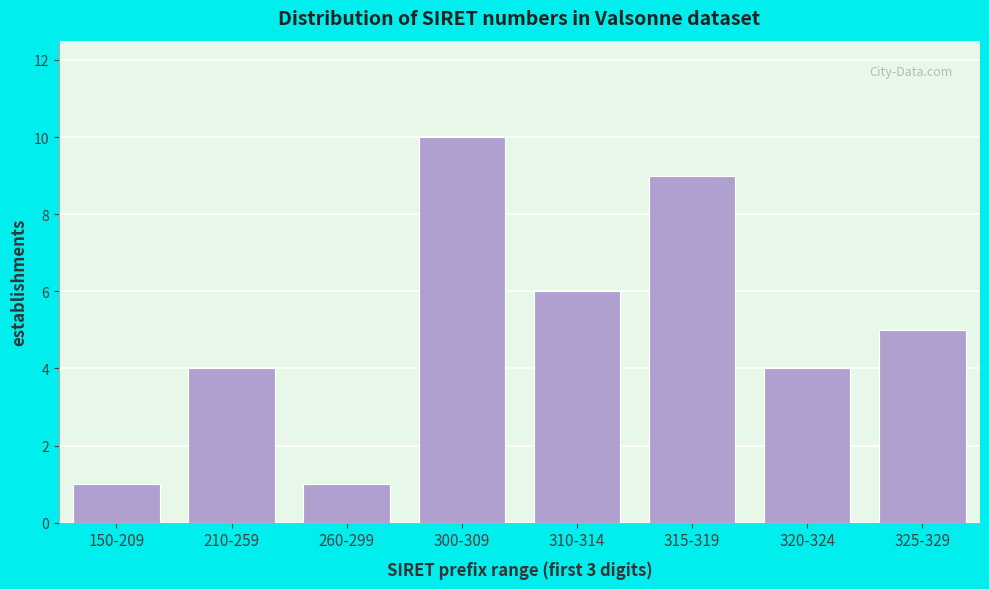

Reading right to left, extract all data points from this chart.

5	4	9	6	10	1	4	1